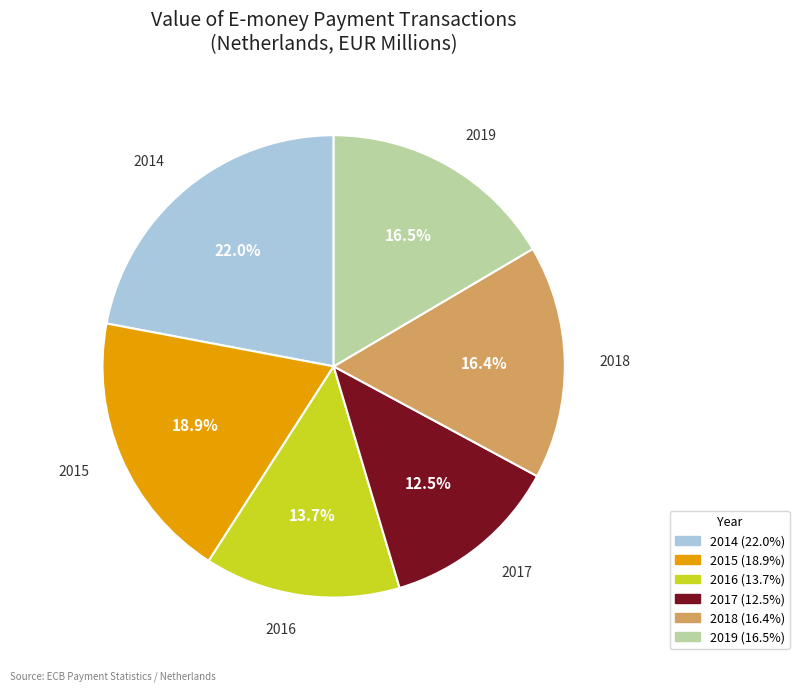

Between 2014 and 2019, which is larger?

2014